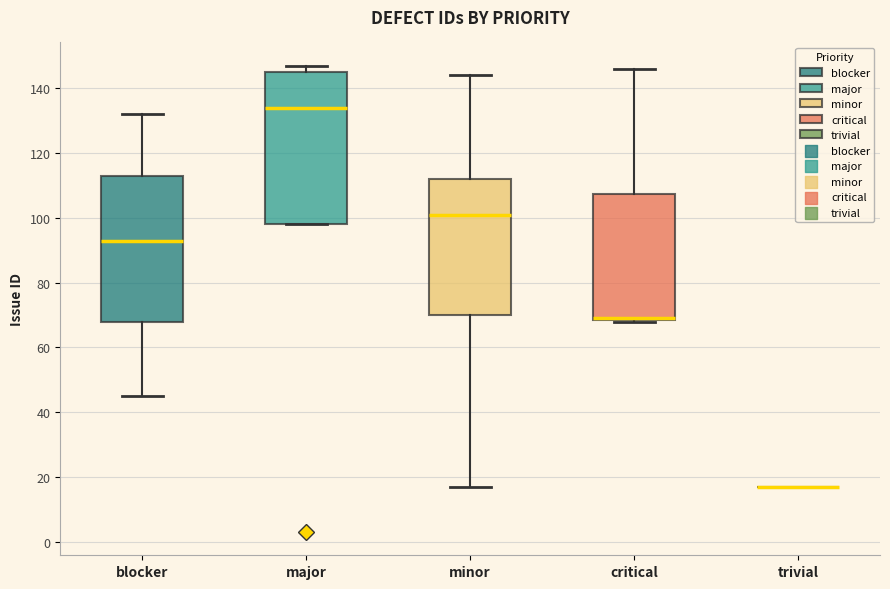

Reading left to right, read every box against the y-axis: the position of its median line, the range the box covers, and the ends of its whiskers. The values are not printed on the chart, so give them approximately, as read against the axis.

blocker: median 94, box 68 to 114, whiskers 46 to 132
major: median 134, box 98 to 146, whiskers 98 to 148
minor: median 102, box 70 to 112, whiskers 18 to 144
critical: median 70 (drawn on the box's lower edge), box 68 to 108, whiskers 68 to 146
trivial: box collapsed to a line at 18, whiskers 18 to 18